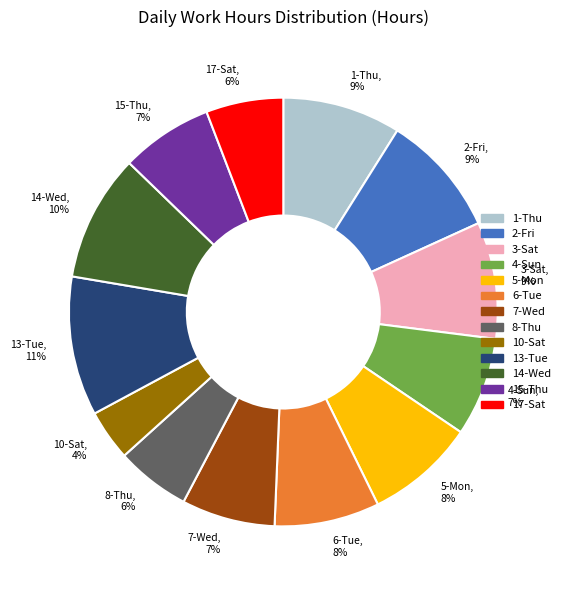

To the nearest percent, what is the difference between the largest and smallest slice percentages?

7%